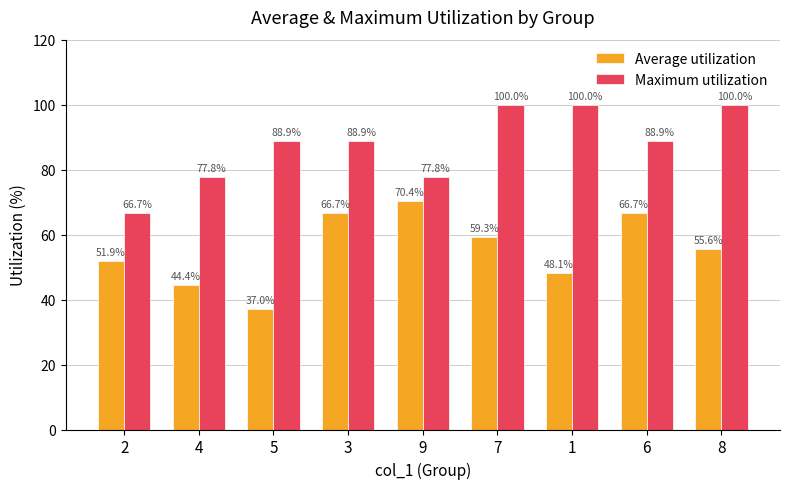

What position from the left is 2?

1